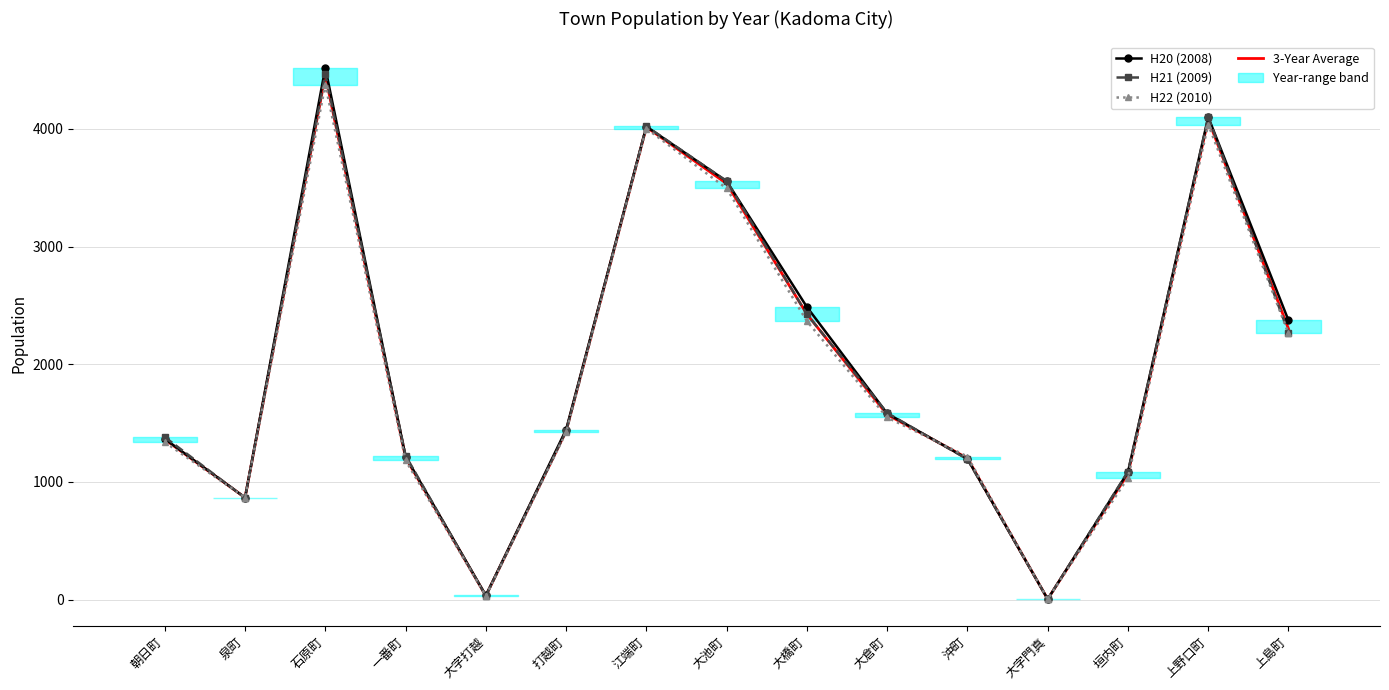

Which series has the largest range (max minus min)?

H20 (2008)